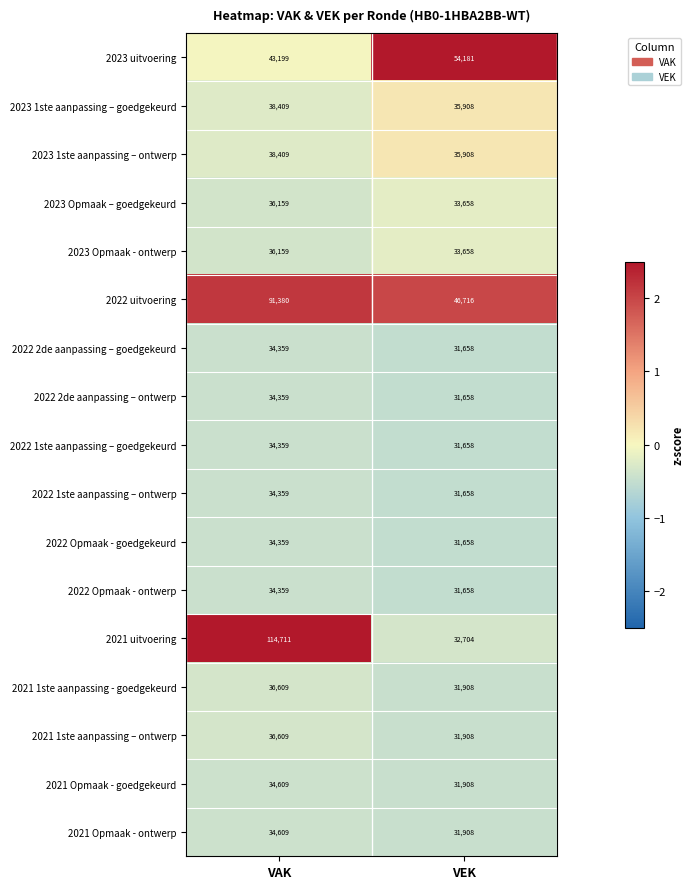

Is it true that 2021 1ste aanpassing - goedgekeurd equals 36609 at VAK?

True